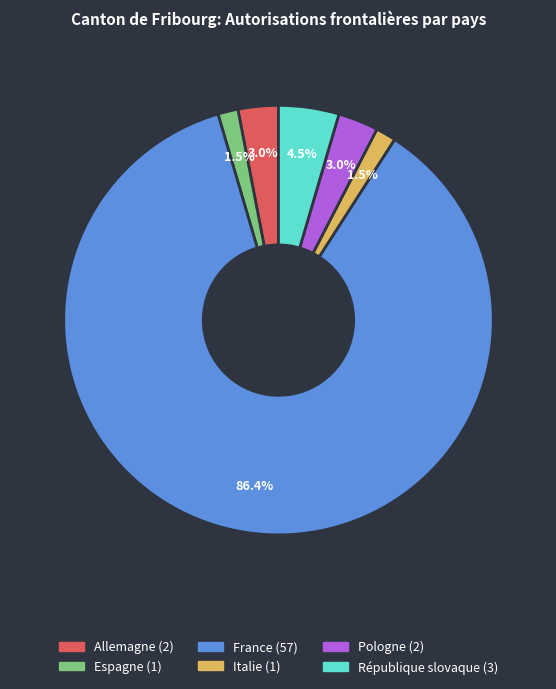

What percentage is the Allemagne slice, to the nearest percent?

3%